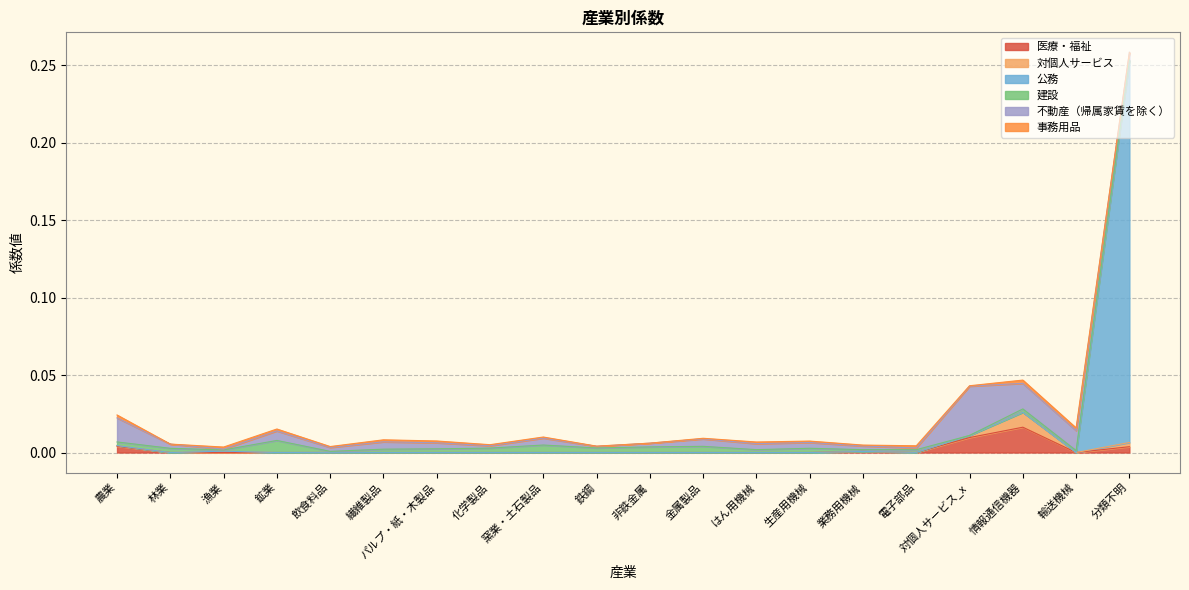

At how many categories does at least one series exceed 0?

20